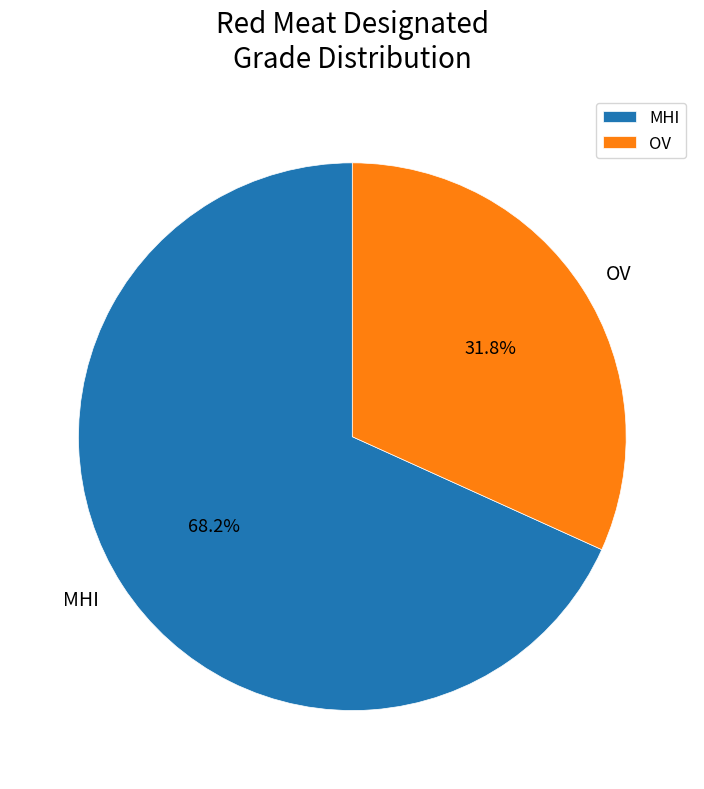

Count the number of slices in the pie.

2